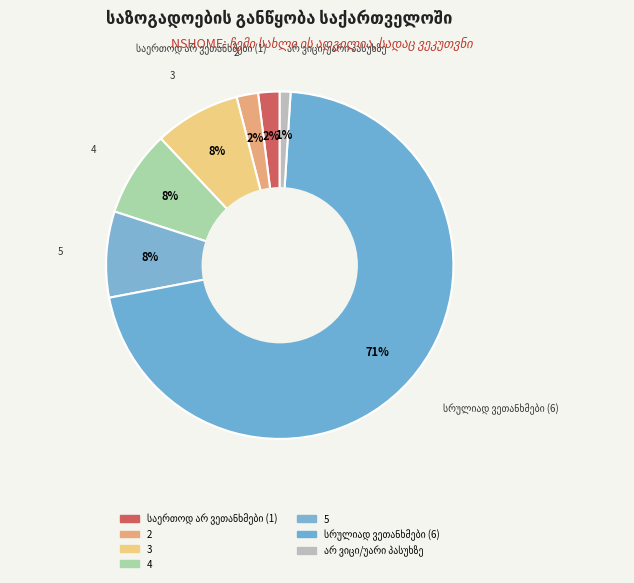

How many slices are in this pie chart?

7